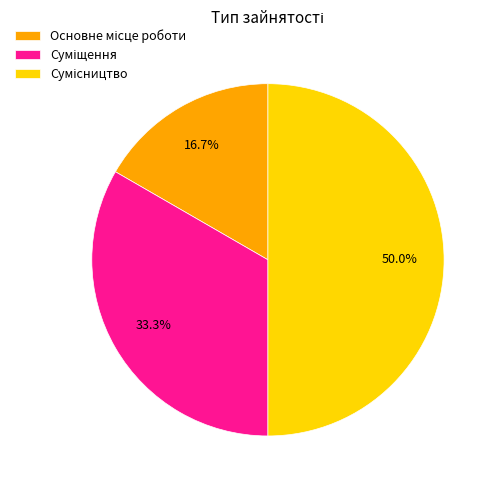

Which slice is the smallest?

Основне місце роботи